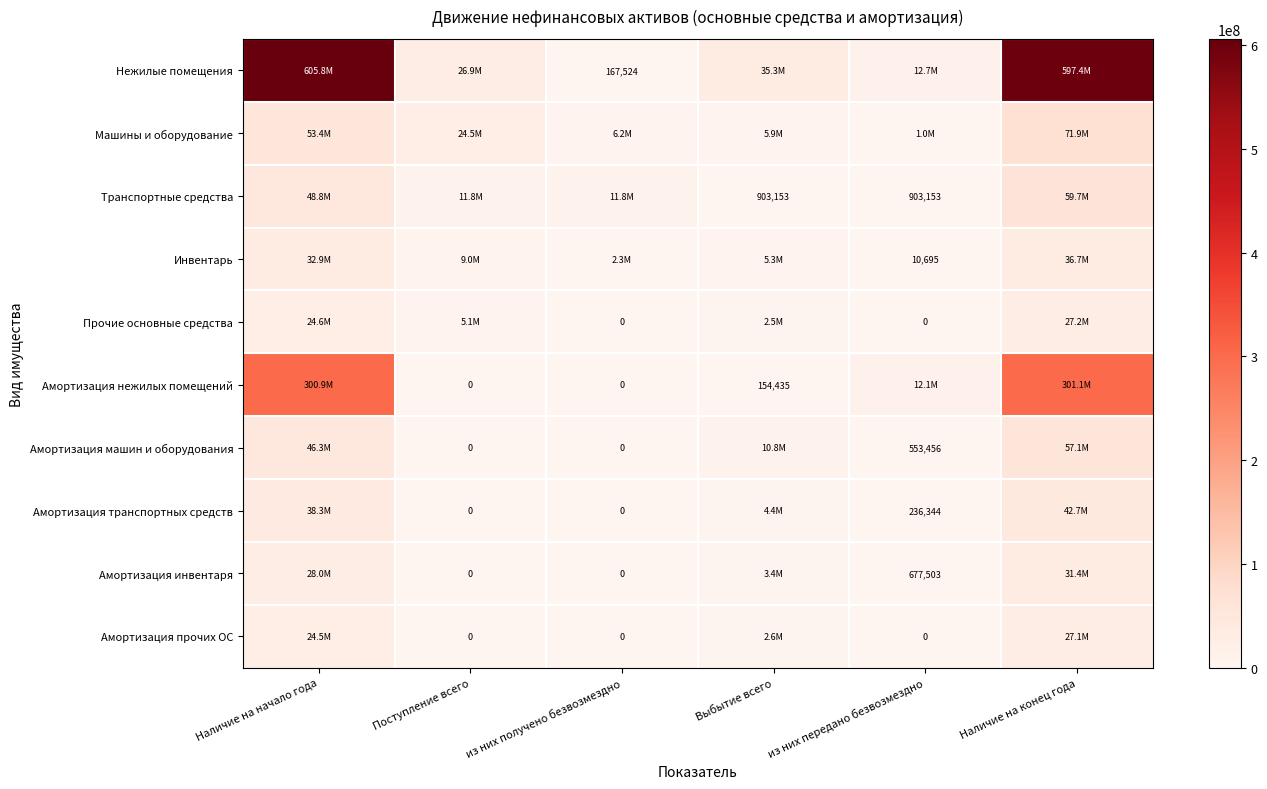

The value of Амортизация машин и оборудования at Наличие на начало года is 68539842.6. True or false?

False